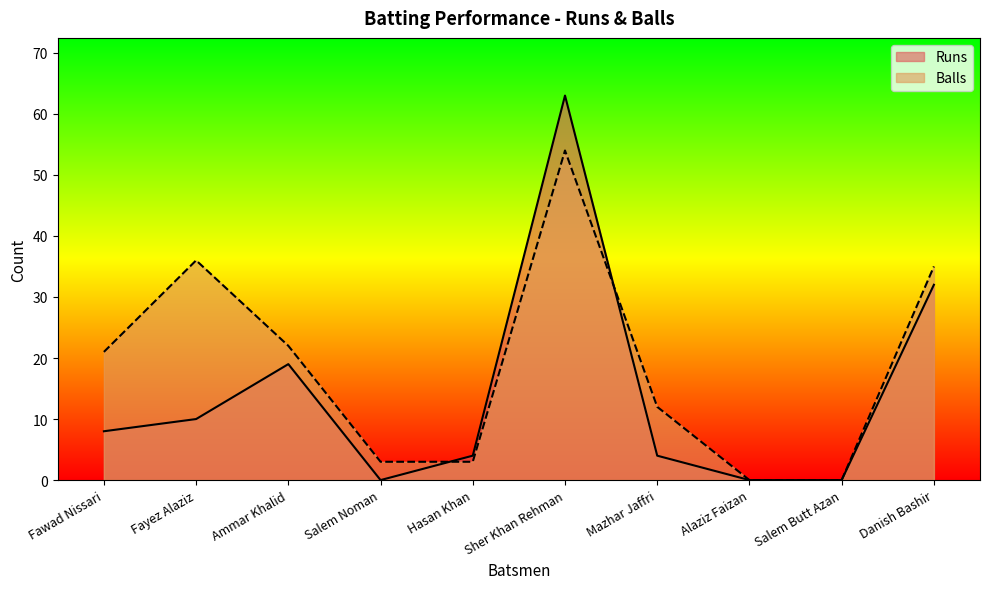

Reading right to left, extract all data points from this chart.

Runs: Danish Bashir=32	Salem Butt Azan=0	Alaziz Faizan=0	Mazhar Jaffri=4	Sher Khan Rehman=63	Hasan Khan=4	Salem Noman=0	Ammar Khalid=19	Fayez Alaziz=10	Fawad Nissari=8
Balls: Danish Bashir=35	Salem Butt Azan=0	Alaziz Faizan=0	Mazhar Jaffri=12	Sher Khan Rehman=54	Hasan Khan=3	Salem Noman=3	Ammar Khalid=22	Fayez Alaziz=36	Fawad Nissari=21